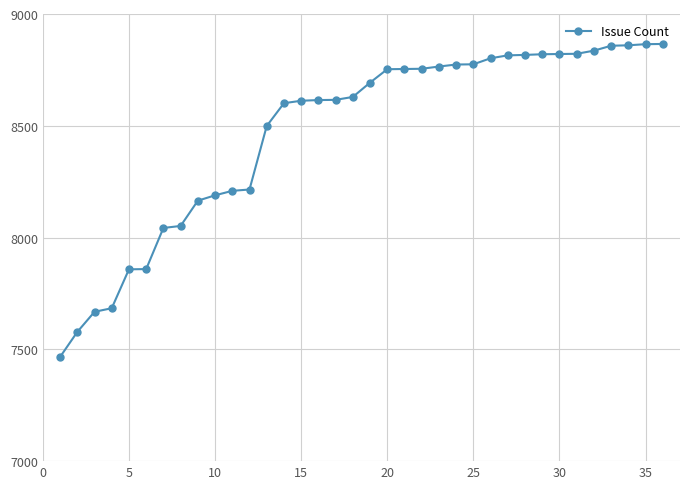

What is the value of the 21st point from the left?

8754